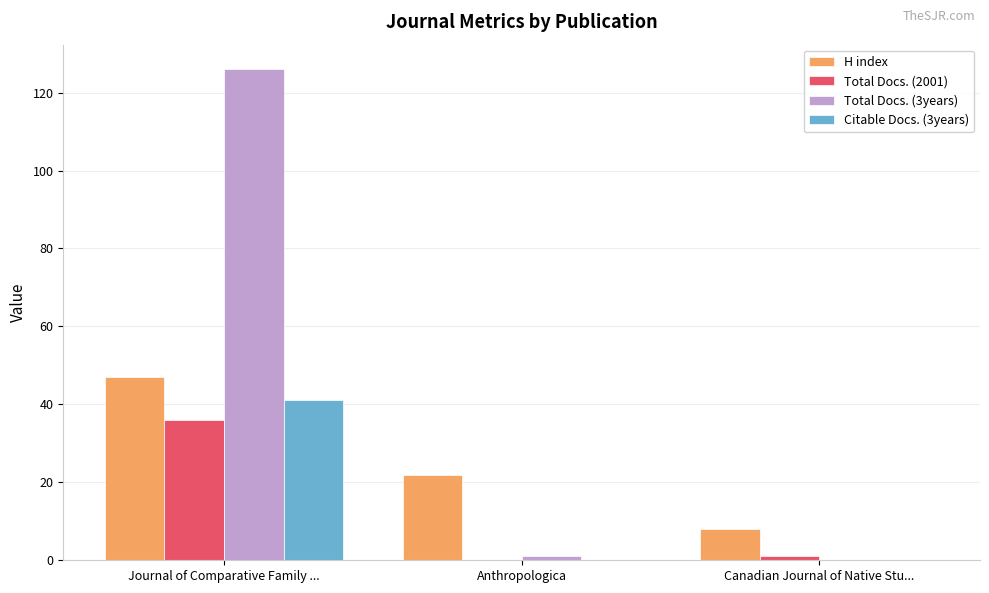

Where is H index nearest to the value 27?

Anthropologica